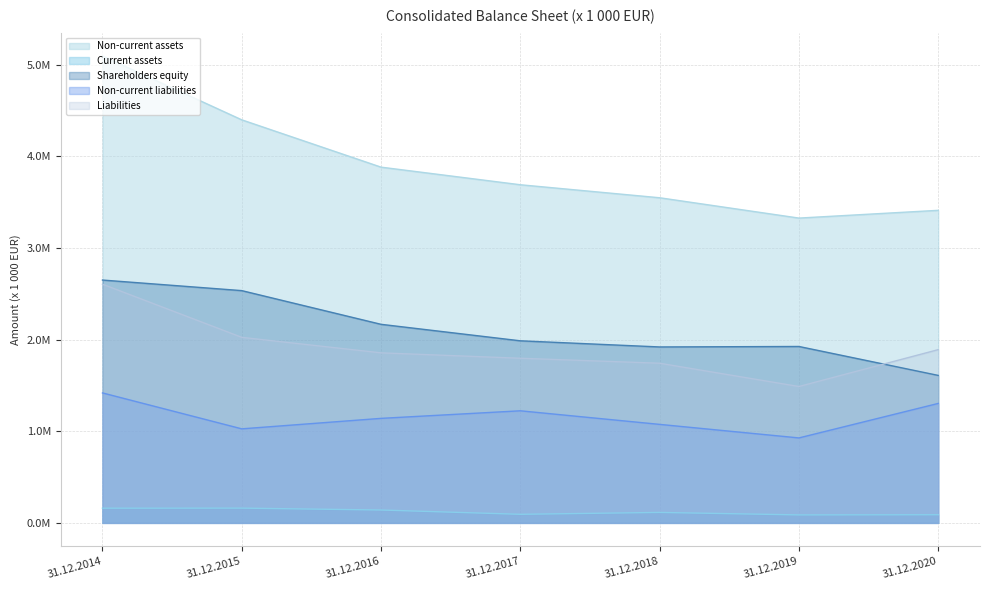

The value of Liabilities at 31.12.2014 is 3557648. True or false?

False